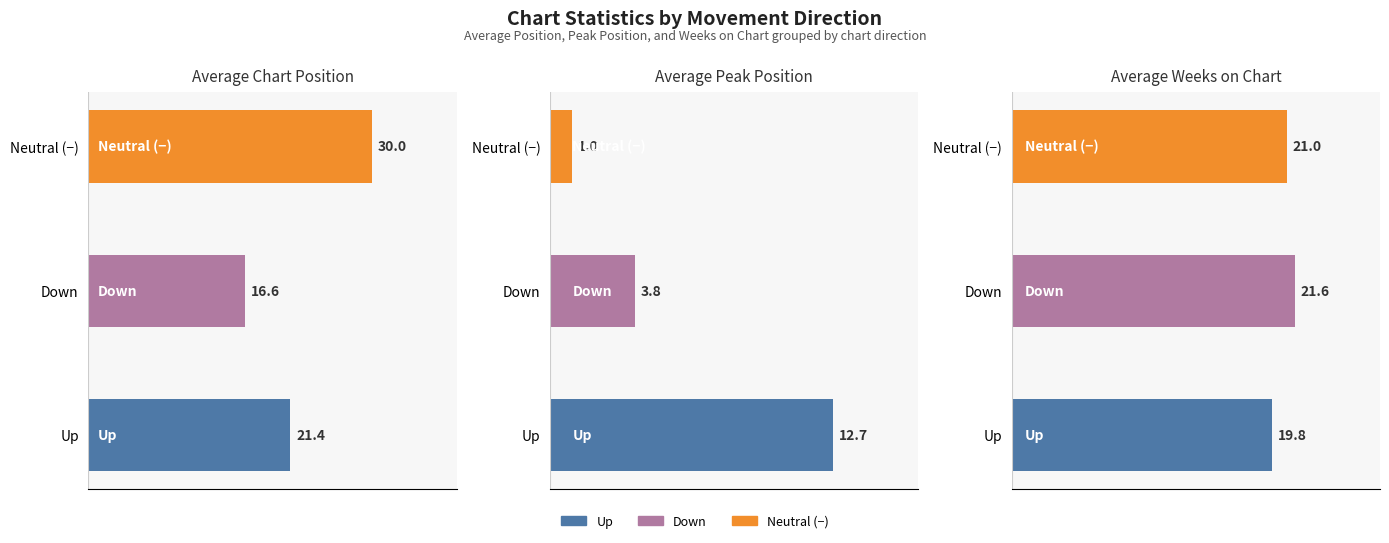

Between Up and Down, which series saw the biggest shift?

Average Peak Position